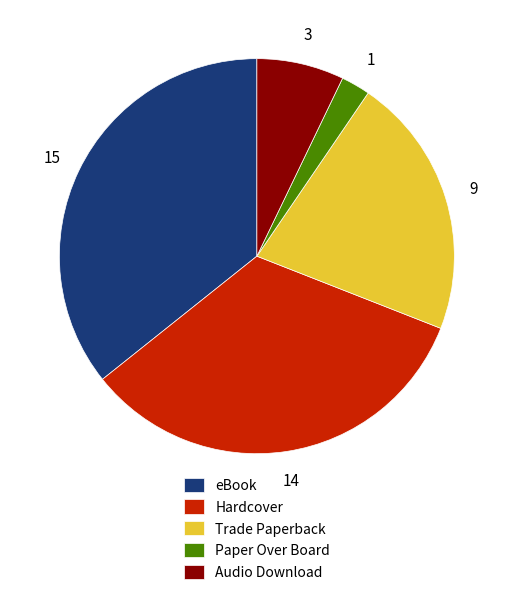

The eBook slice represents 36% of the pie. True or false?

True